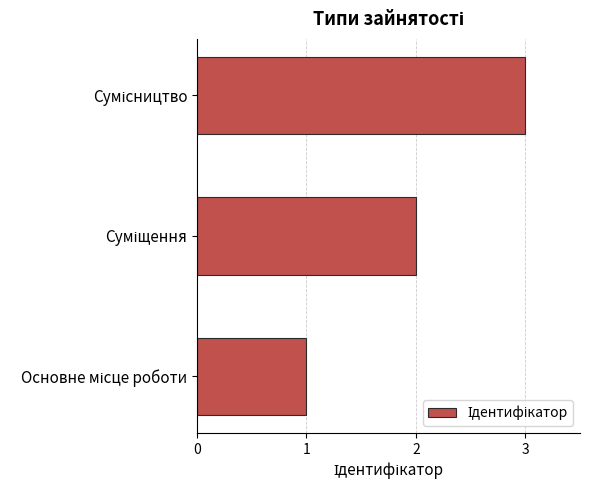

What is the maximum value shown in the chart?

3